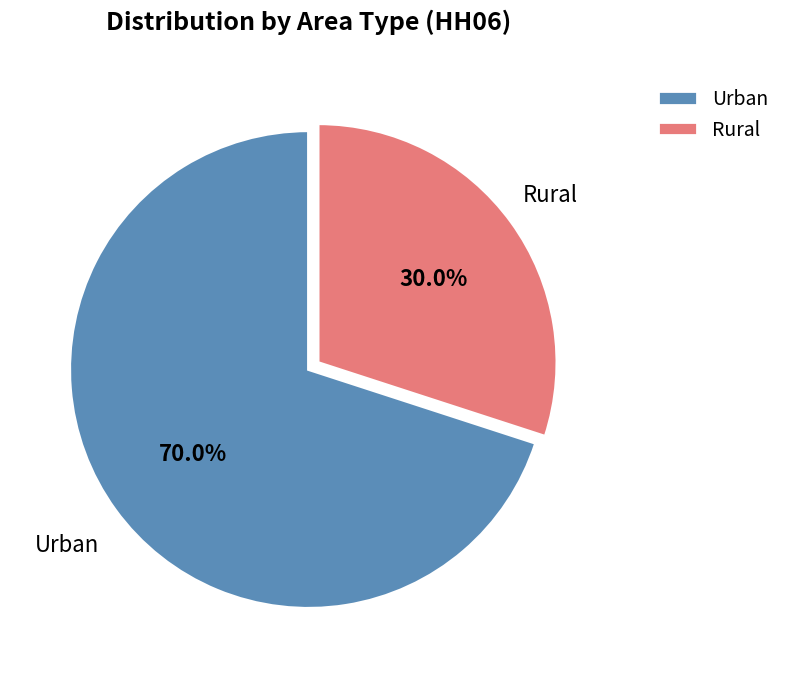

Rank the categories by value from lowest to highest.

Rural, Urban